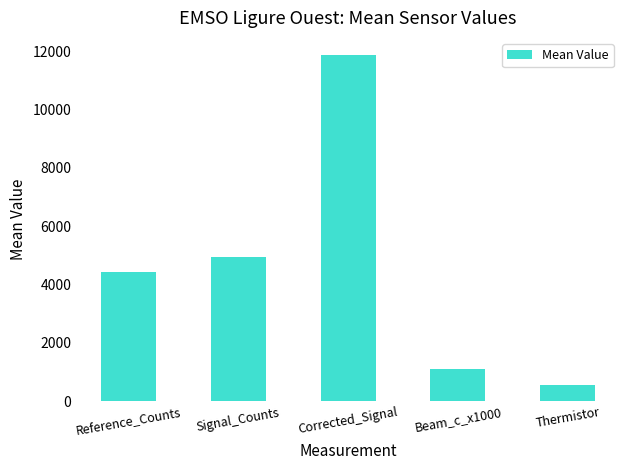

What is the difference between the values at Beam_c_x1000 and Corrected_Signal?

10765